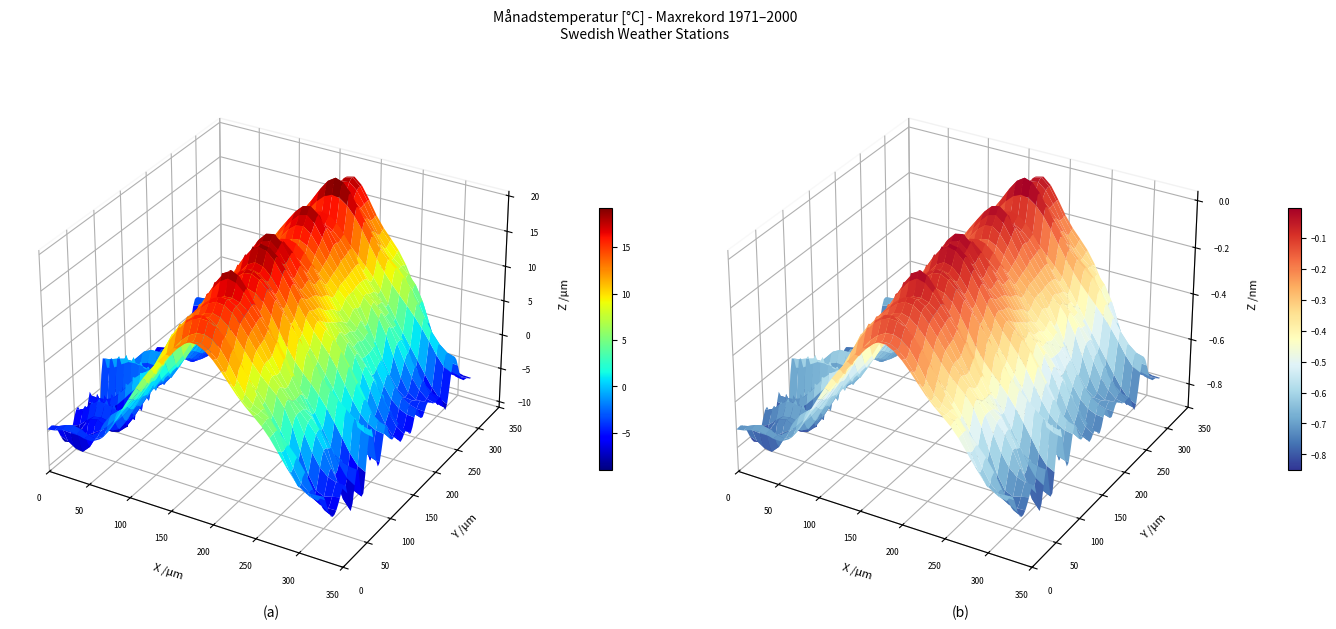

What is the greatest value displayed?

19.3